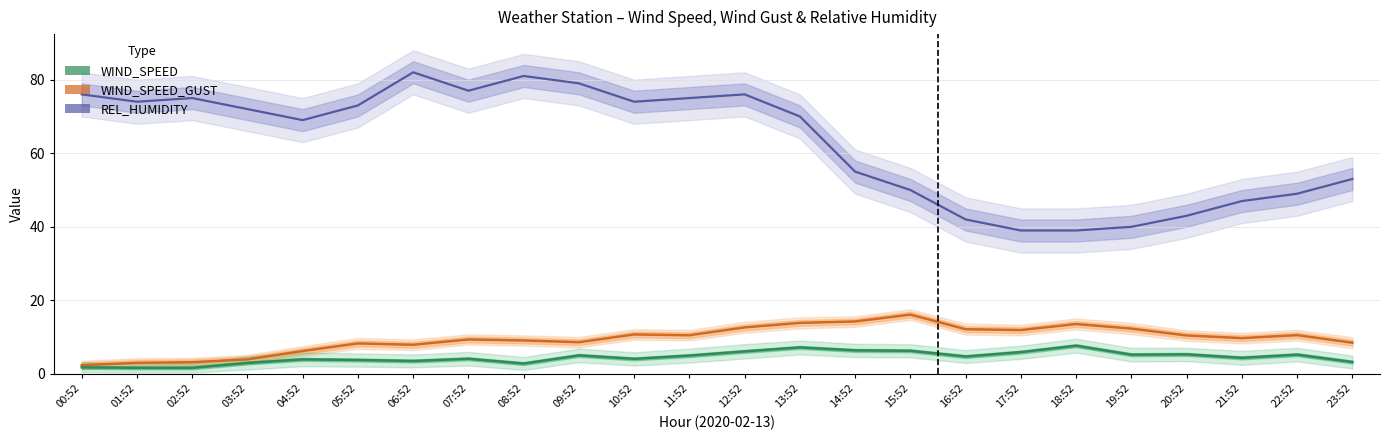

Reading left to right, extract all data points from this chart.

REL_HUMIDITY: 00:52=76.0	01:52=74.0	02:52=75.0	03:52=72.0	04:52=69.0	05:52=73.0	06:52=82.0	07:52=77.0	08:52=81.0	09:52=79.0	10:52=74.0	11:52=75.0	12:52=76.0	13:52=70.0	14:52=55.0	15:52=50.0	16:52=42.0	17:52=39.0	18:52=39.0	19:52=40.0	20:52=43.0	21:52=47.0	22:52=49.0	23:52=53.0
WIND_SPEED_GUST: 00:52=2.4	01:52=3.0	02:52=3.2	03:52=4.0	04:52=6.2	05:52=8.3	06:52=7.9	07:52=9.4	08:52=9.1	09:52=8.6	10:52=10.8	11:52=10.5	12:52=12.7	13:52=13.9	14:52=14.3	15:52=16.1	16:52=12.2	17:52=11.9	18:52=13.6	19:52=12.3	20:52=10.5	21:52=9.8	22:52=10.6	23:52=8.5
WIND_SPEED: 00:52=1.8	01:52=1.7	02:52=1.7	03:52=3.0	04:52=4.0	05:52=3.8	06:52=3.5	07:52=4.1	08:52=2.8	09:52=5.1	10:52=4.1	11:52=5.0	12:52=6.1	13:52=7.2	14:52=6.4	15:52=6.3	16:52=4.8	17:52=5.9	18:52=7.7	19:52=5.2	20:52=5.3	21:52=4.4	22:52=5.2	23:52=3.2